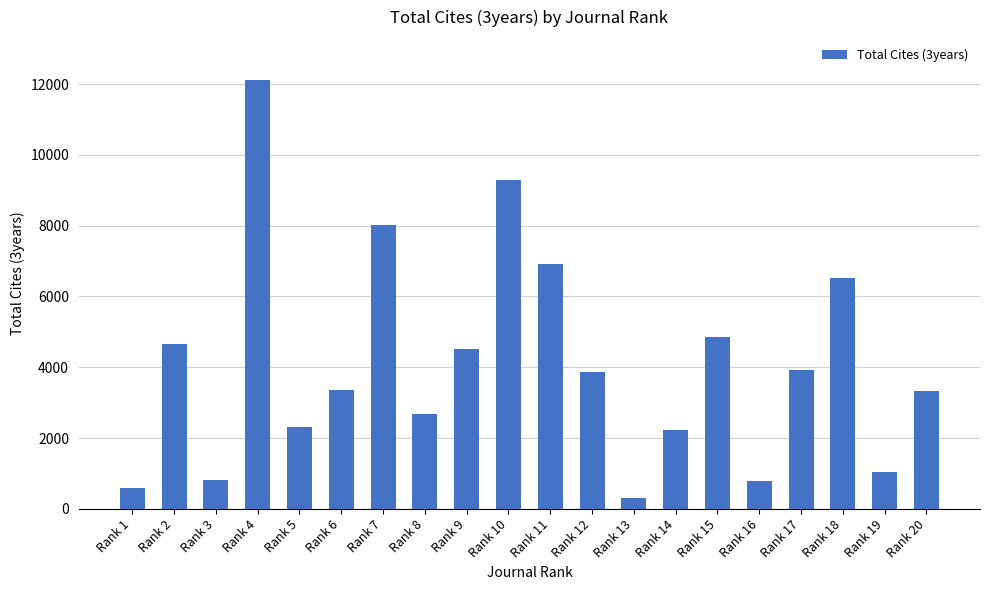

What is the greatest value displayed?

12113